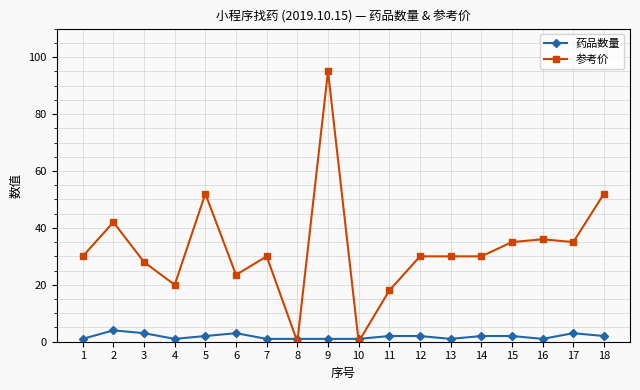

What is the maximum value for 药品数量?

4.0